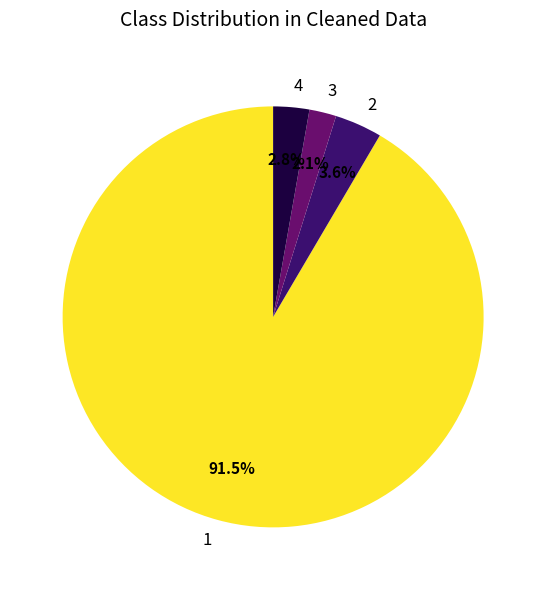

What is the ratio of the value at 4 to the value at 3?

1.3